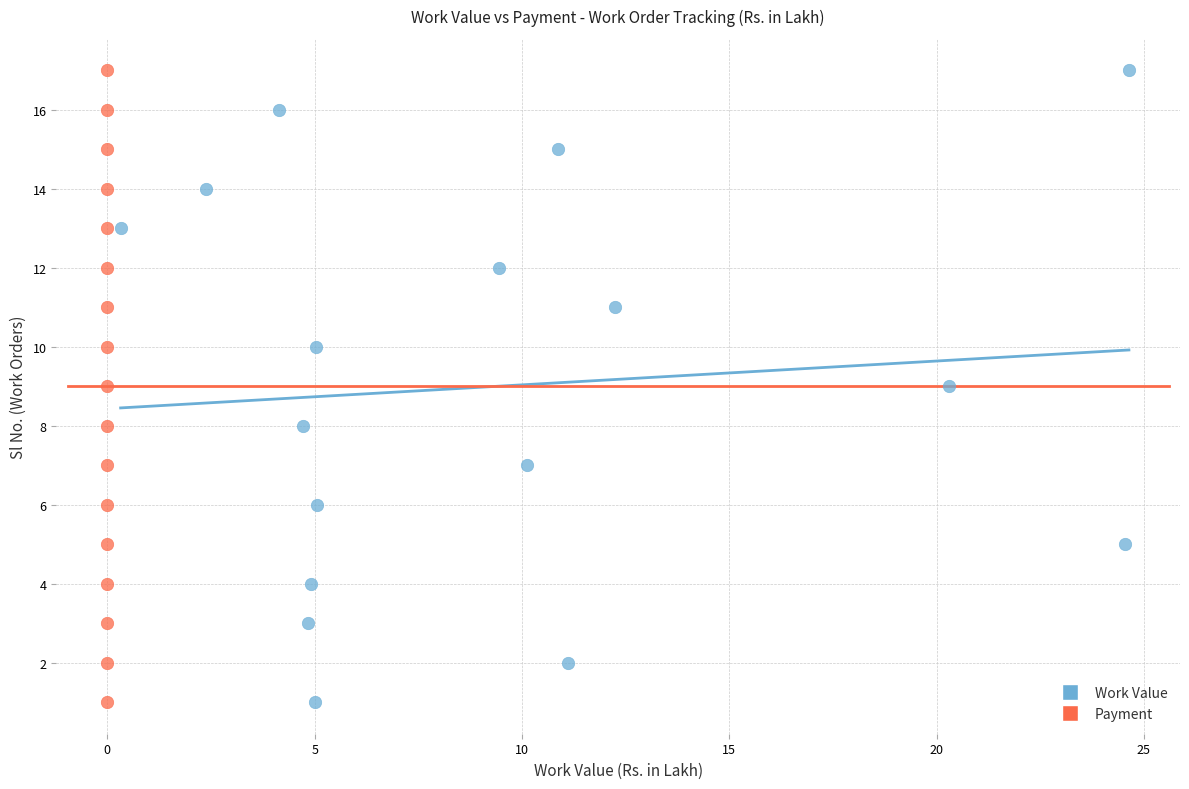

What are all the series names shown in the legend?

Work Value, Payment